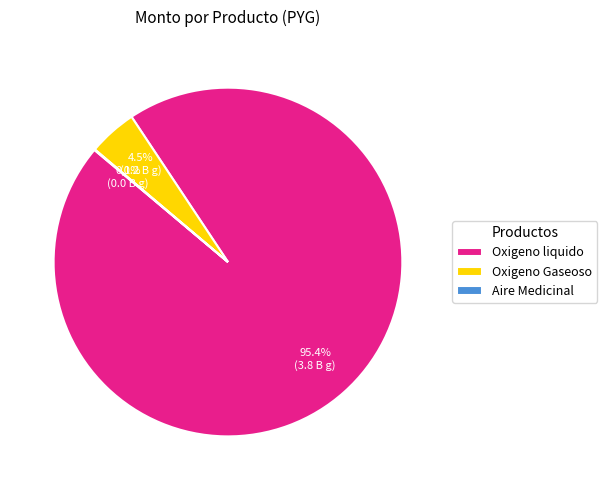

What is the majority slice?

Oxigeno liquido